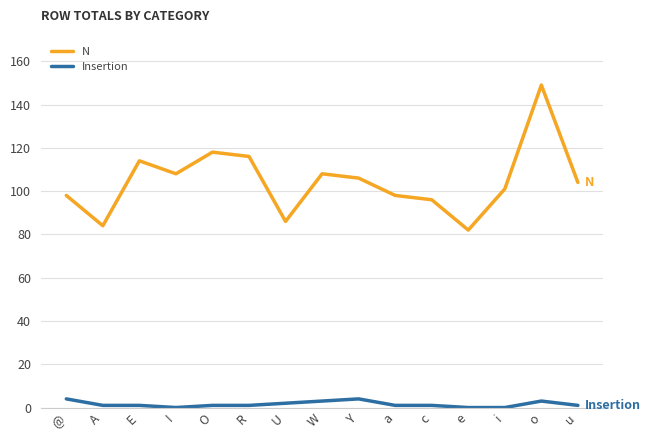

What is the sum of all Insertion values?

23